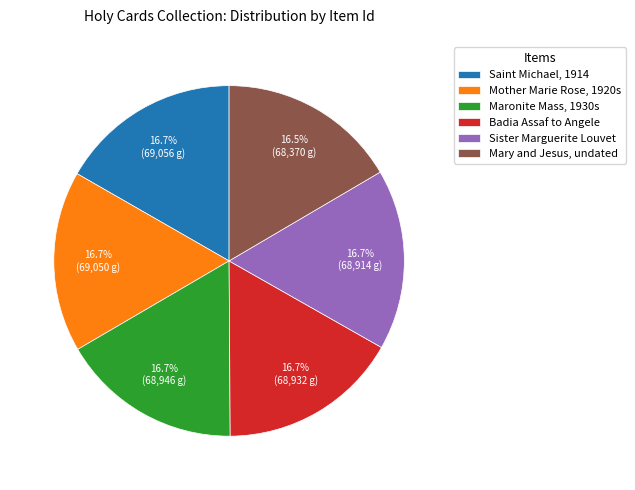

How much of the chart is everything except Mary and Jesus, undated?

83.5%